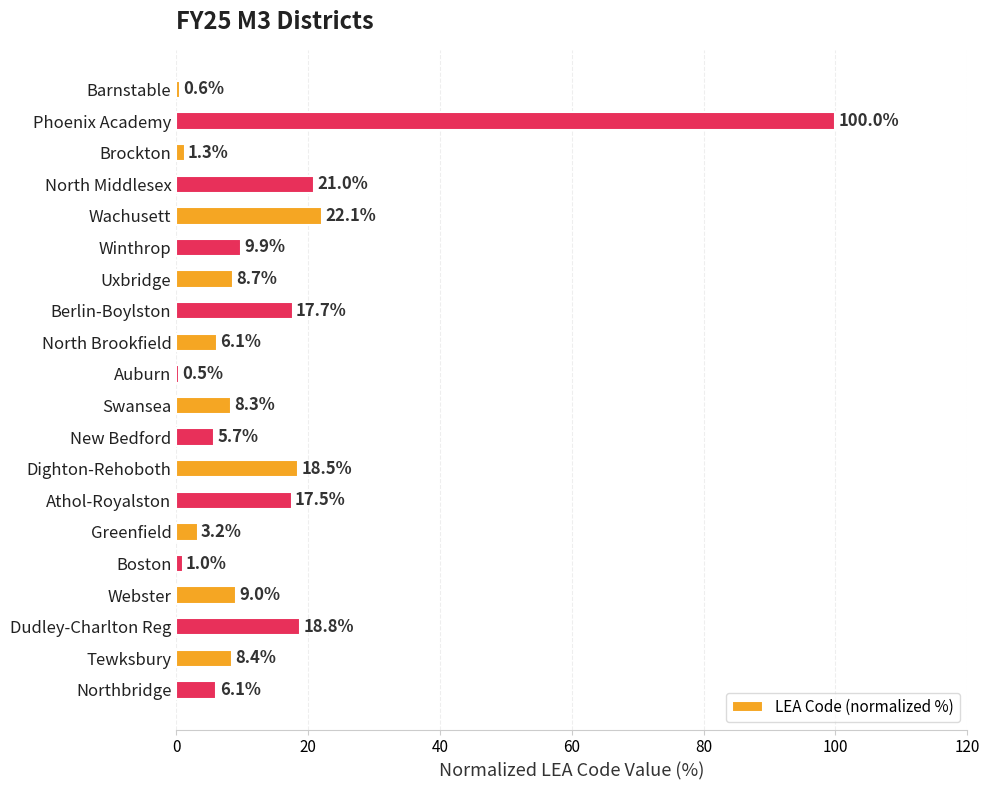

What is the average value?

14.2